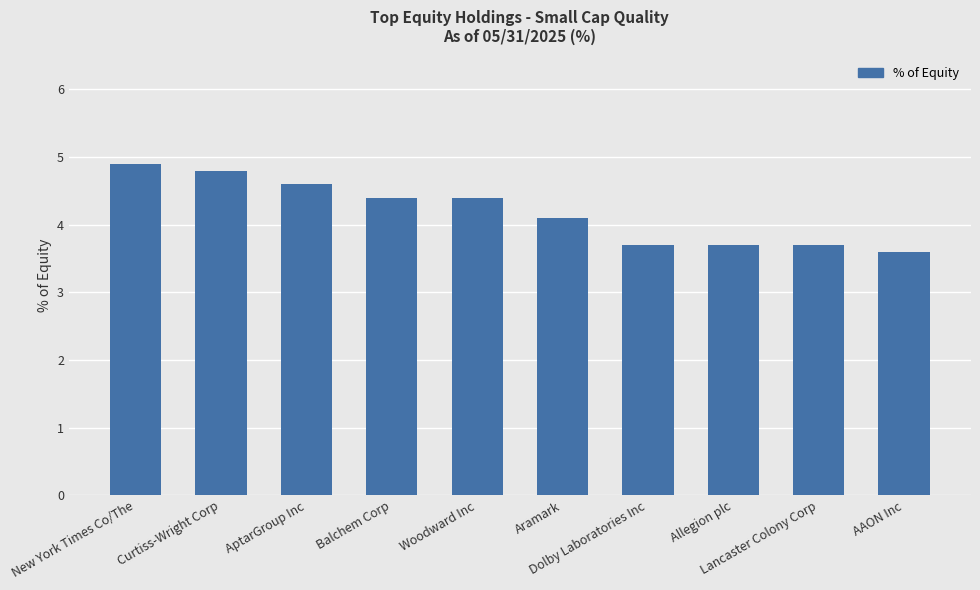

How many data points are above 4?

6